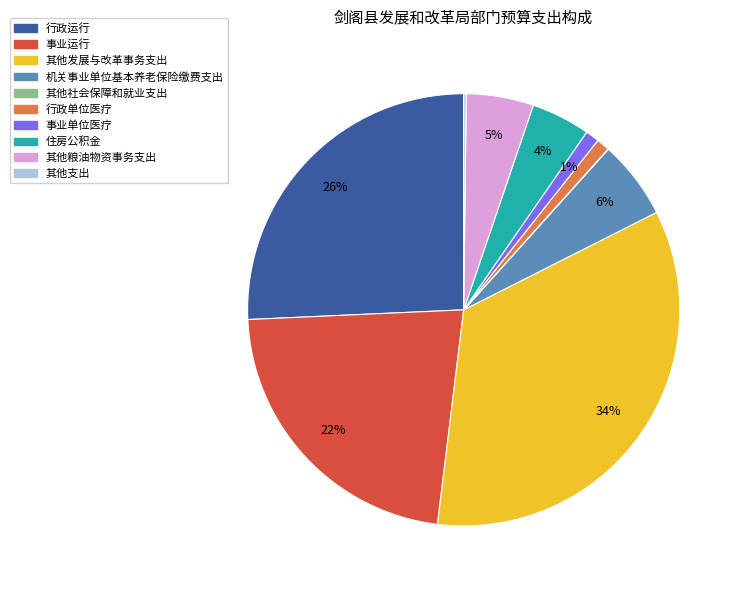

To the nearest percent, what percentage of the pie is 住房公积金?

4%